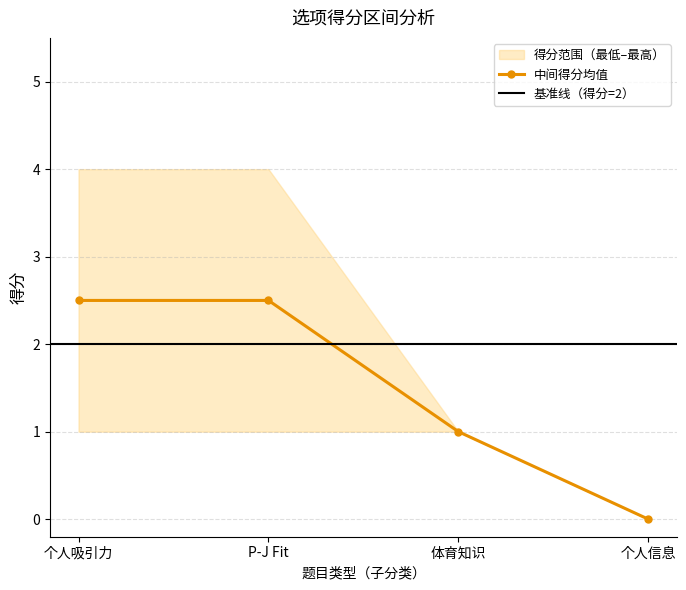

What is the spread (max minus min) of values at P-J Fit?

3